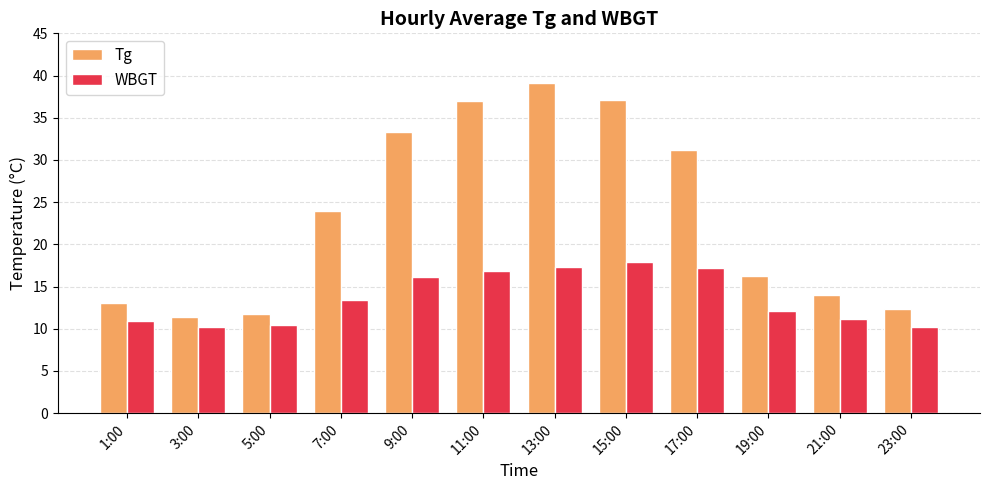

What is the value of the Tg bar at the 3rd from the left?

11.7